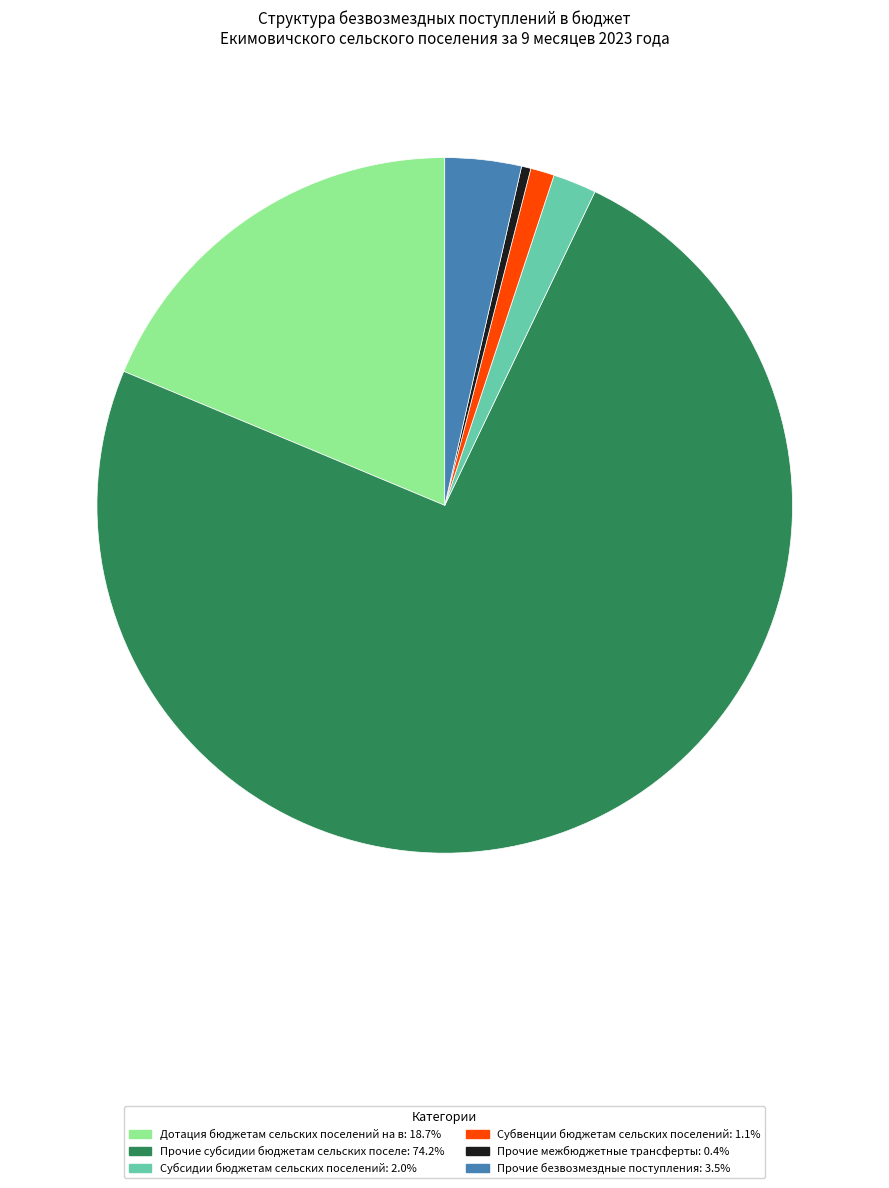

Is there any slice that represents more than half of the pie?

Yes